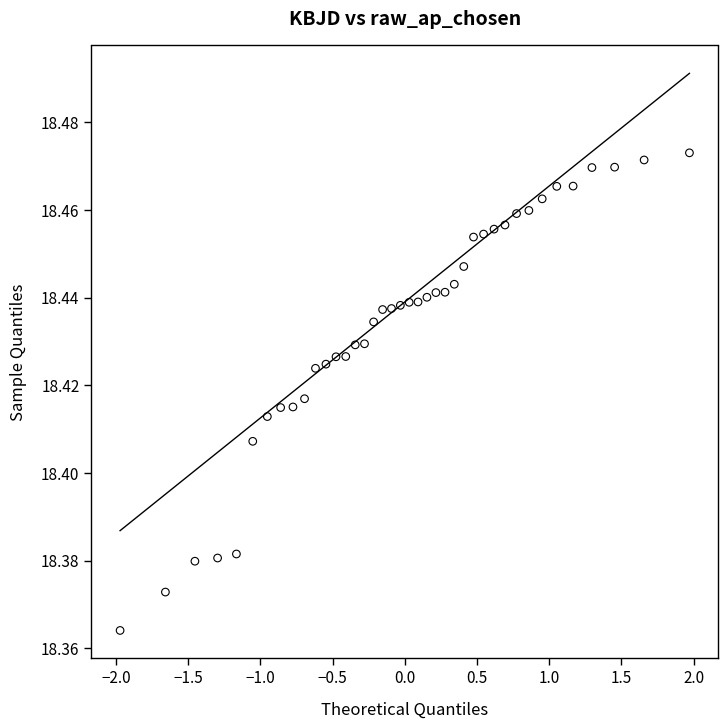

What is the range of X values (max minus min)?

3.9